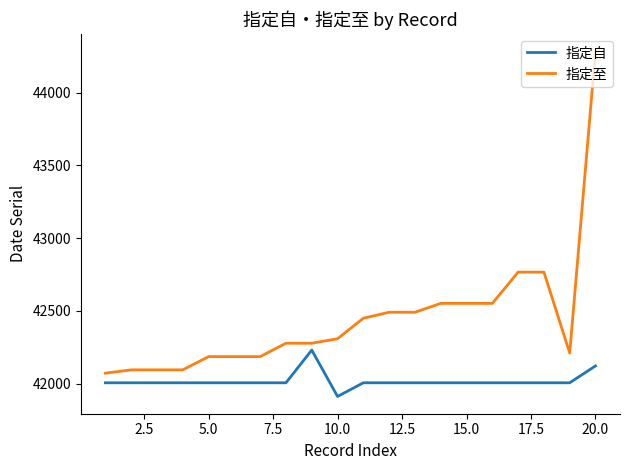

What is the difference between the maximum and minimum values in the 指定至 series?

2215